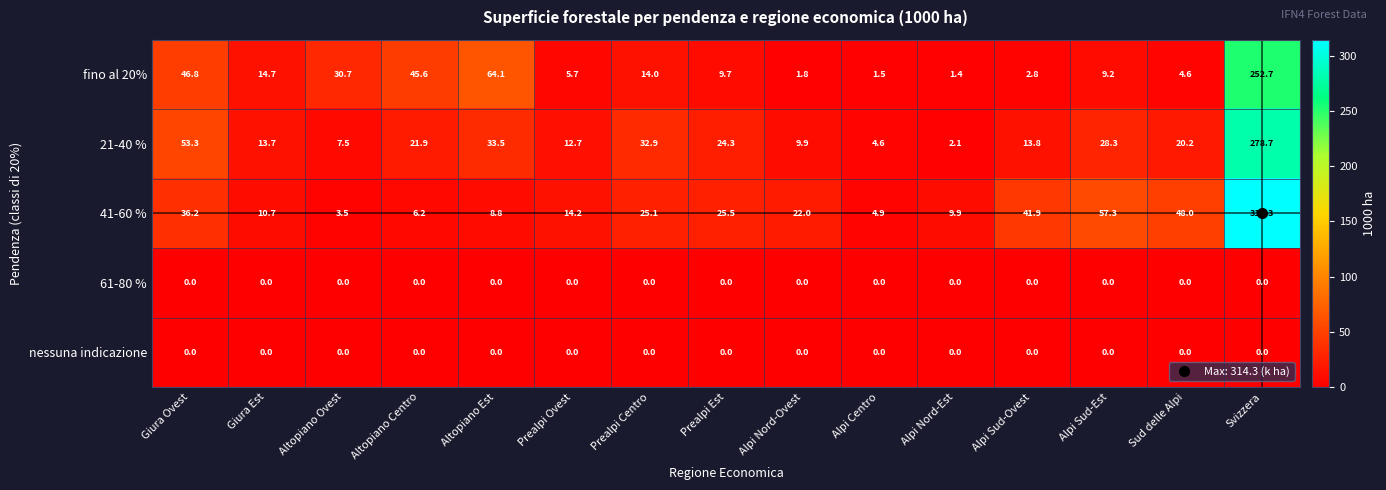

Which series changed the most between Altopiano Est and Alpi Sud-Ovest?

fino al 20%